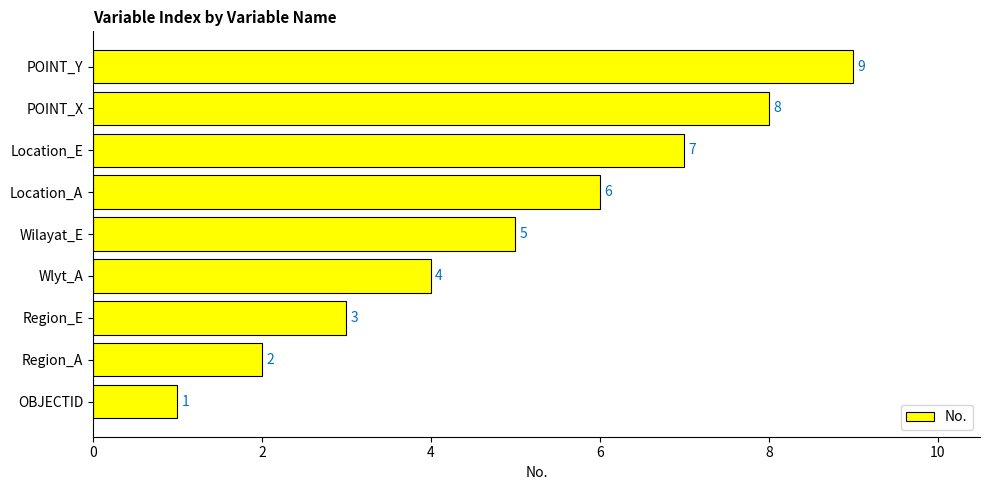

List the labels in order of value, largest first.

POINT_Y, POINT_X, Location_E, Location_A, Wilayat_E, Wlyt_A, Region_E, Region_A, OBJECTID